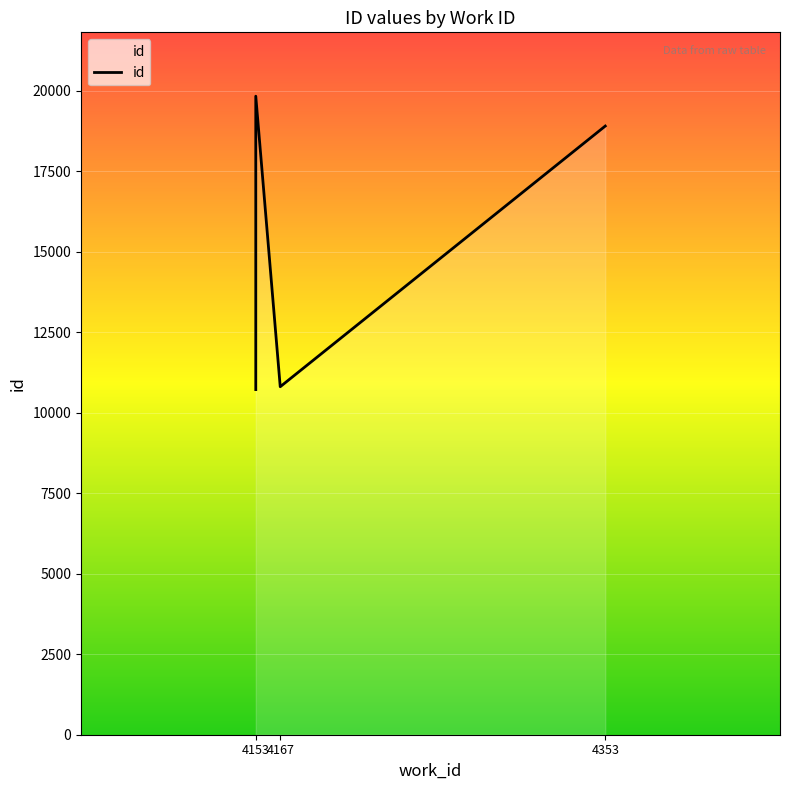

What is the value of the 2nd point from the left?

10720